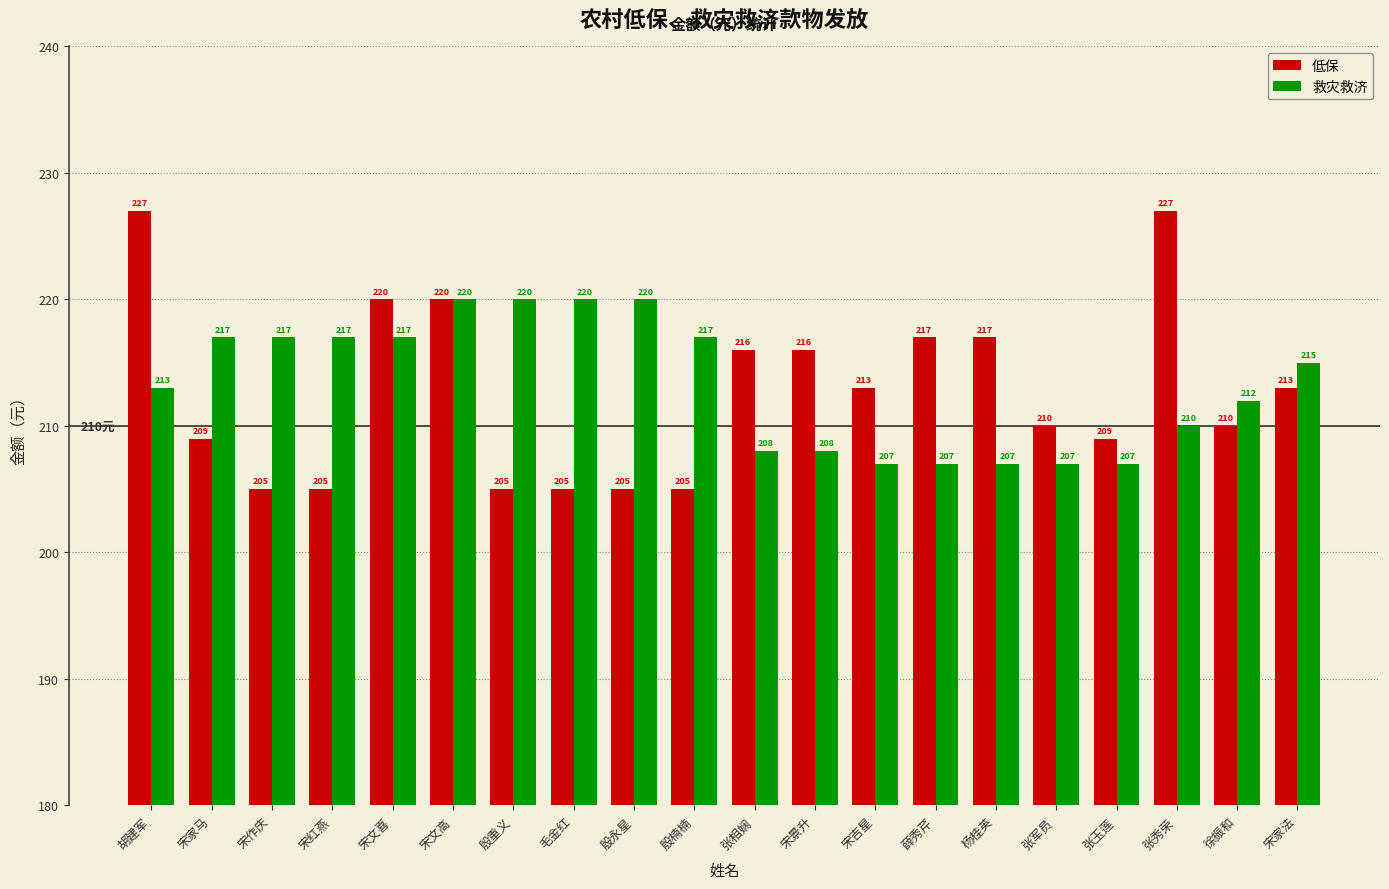

Which series changed the most between 宋文喜 and 宋吉星?

救灾救济